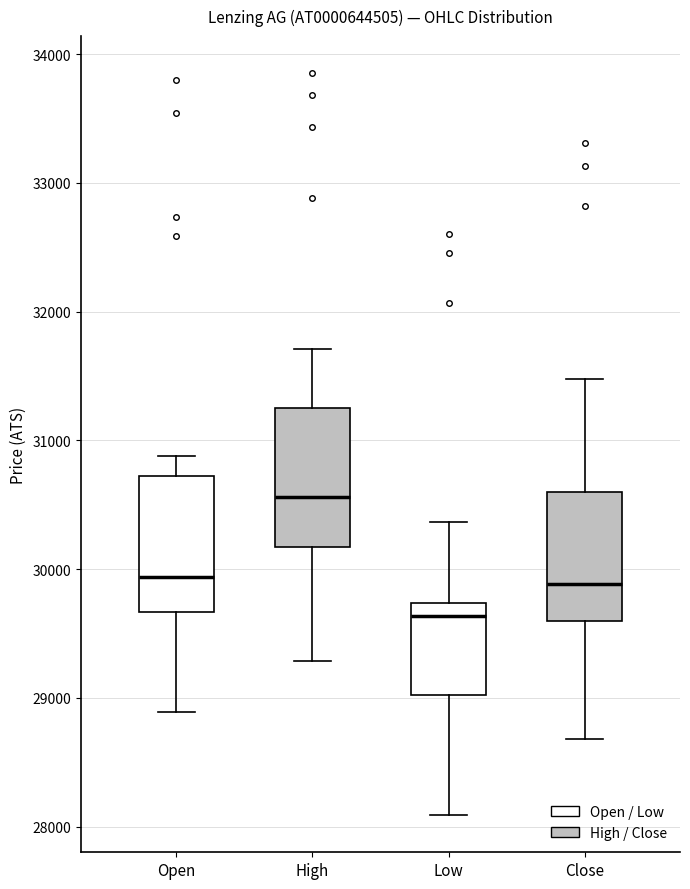

Which box has the lowest median line?

Low